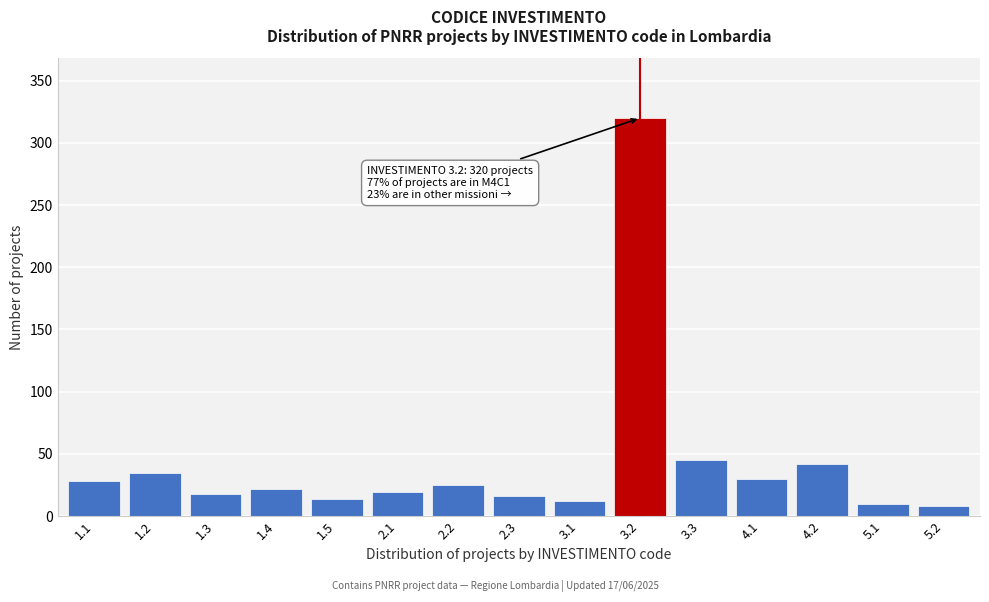

What is the change in value from 1.2 to 1.5?

-21